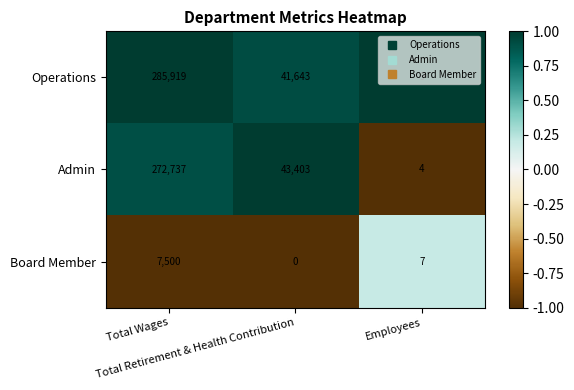

What is the greatest value displayed?

285919